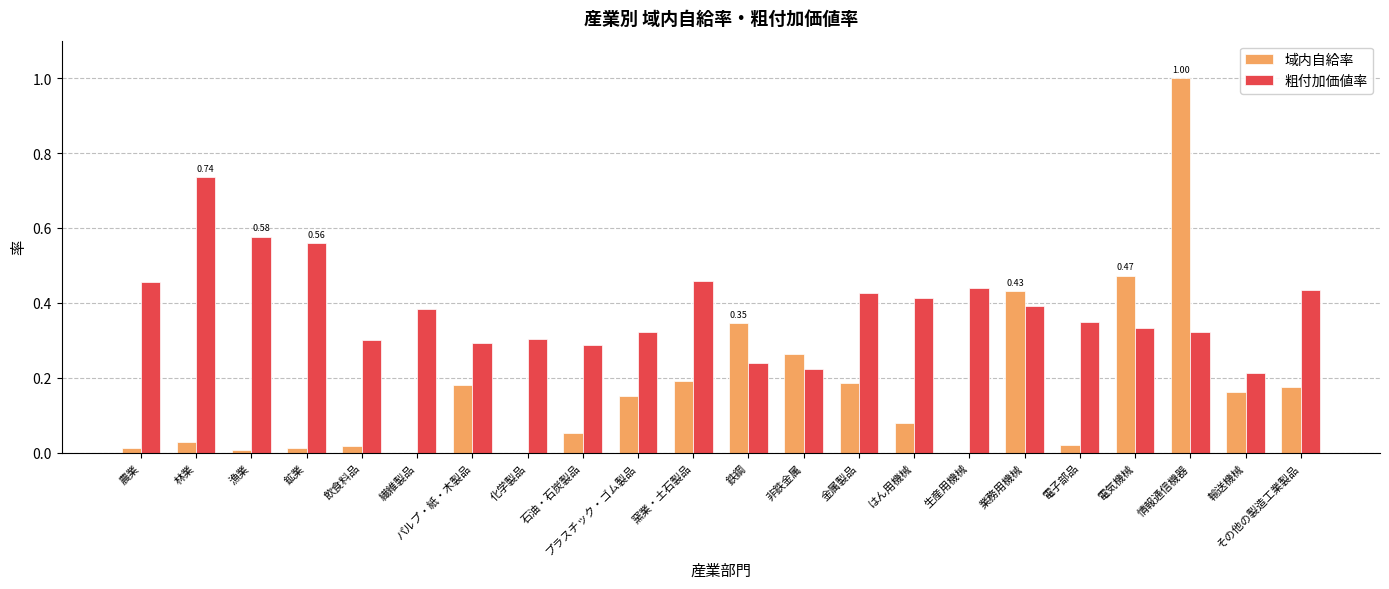

Which category has the highest value in the 粗付加価値率 series?

林業